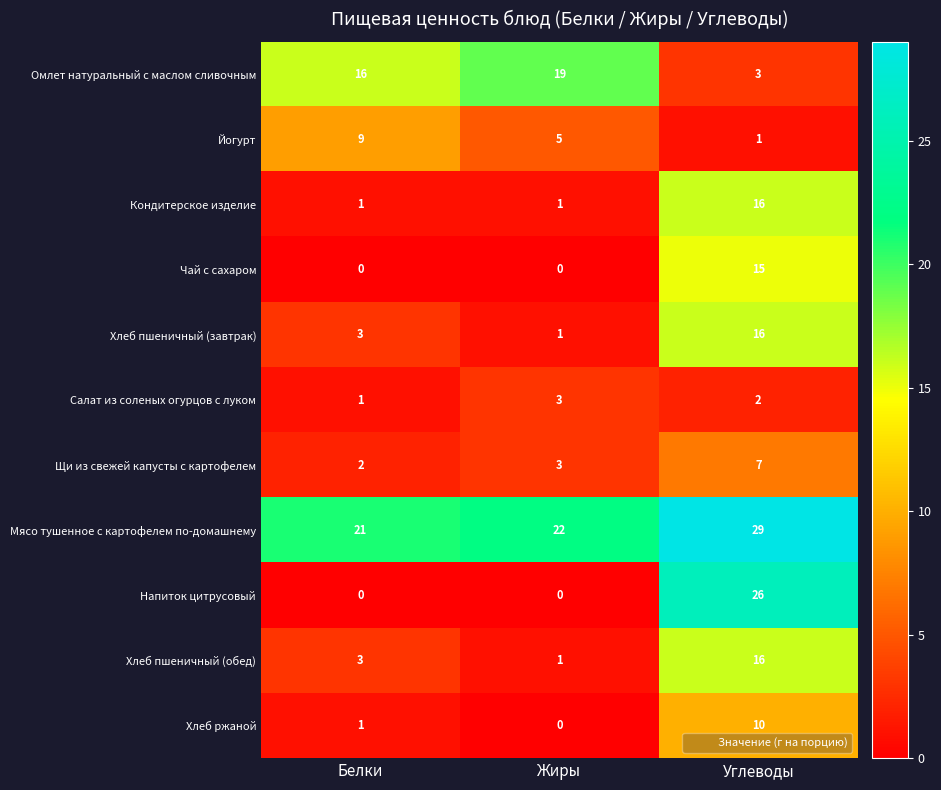

The Чай с сахаром series shows 0 at Белки. True or false?

True